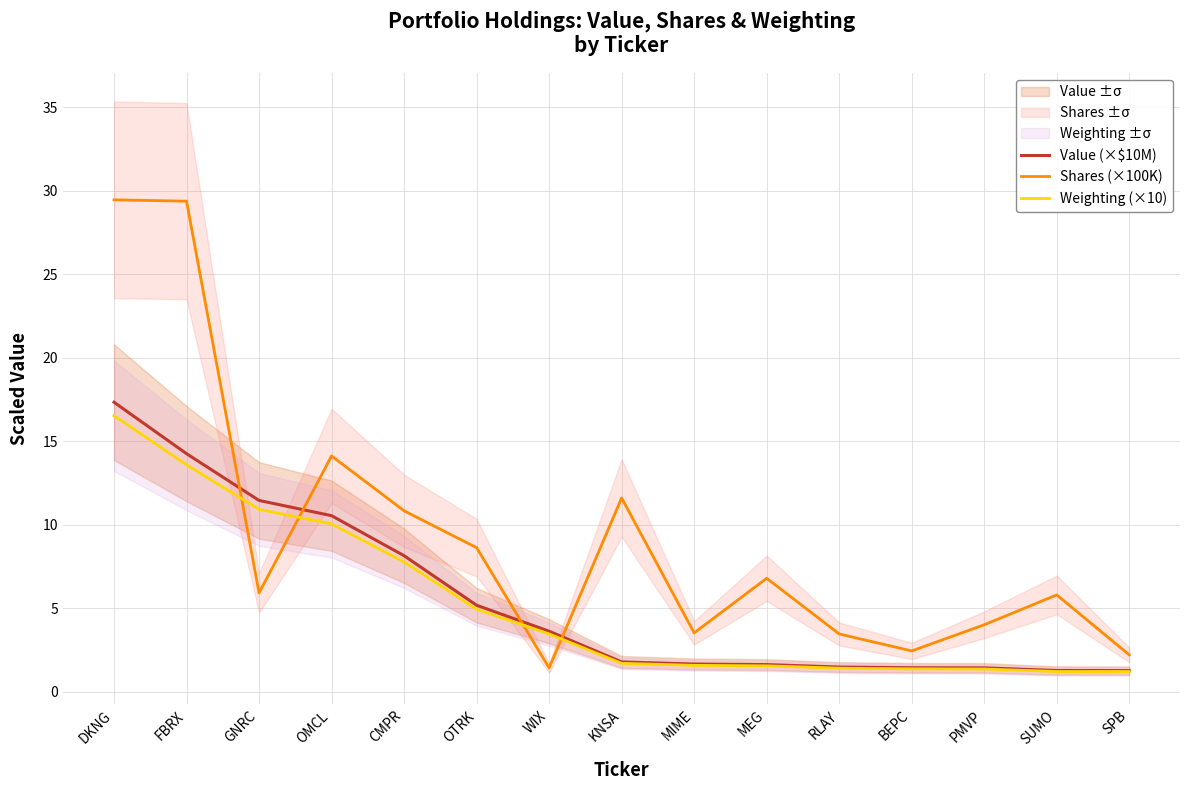

Which series has the widest spread of values?

Shares (×100K)